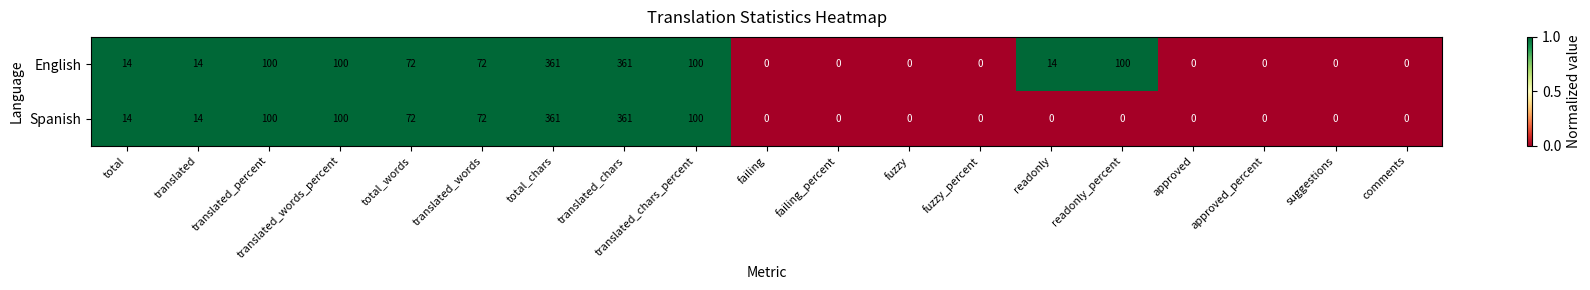

Is it true that Spanish equals 215 at failing?

False